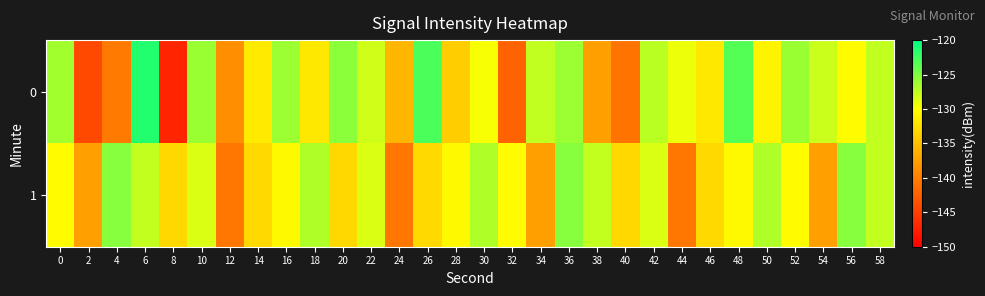

Which has a higher value, 4 or 34?

34